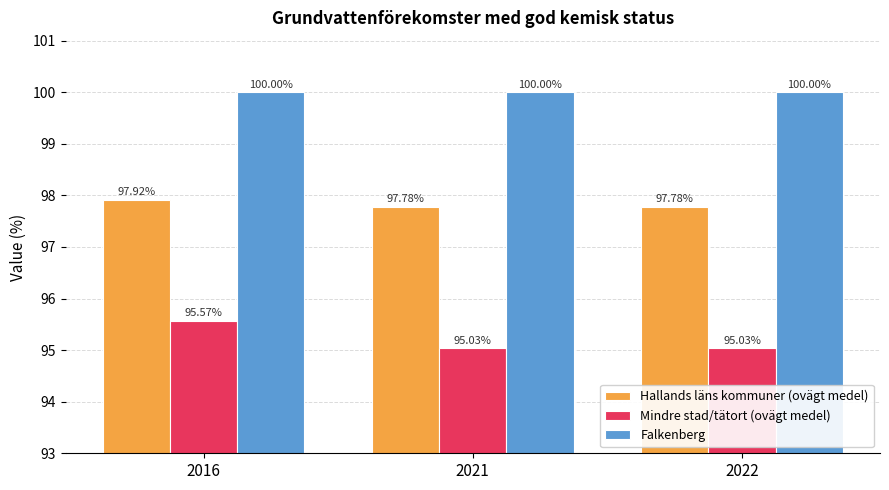

Is the value of Falkenberg at 2021 greater than the value of Hallands läns kommuner (ovägt medel) at 2021?

Yes